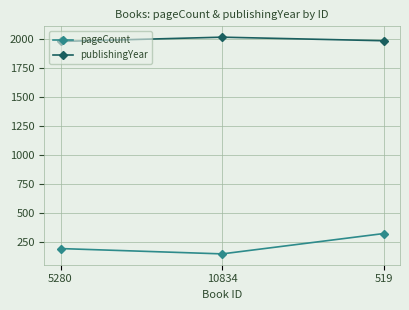

Count the number of data series in this chart.

2